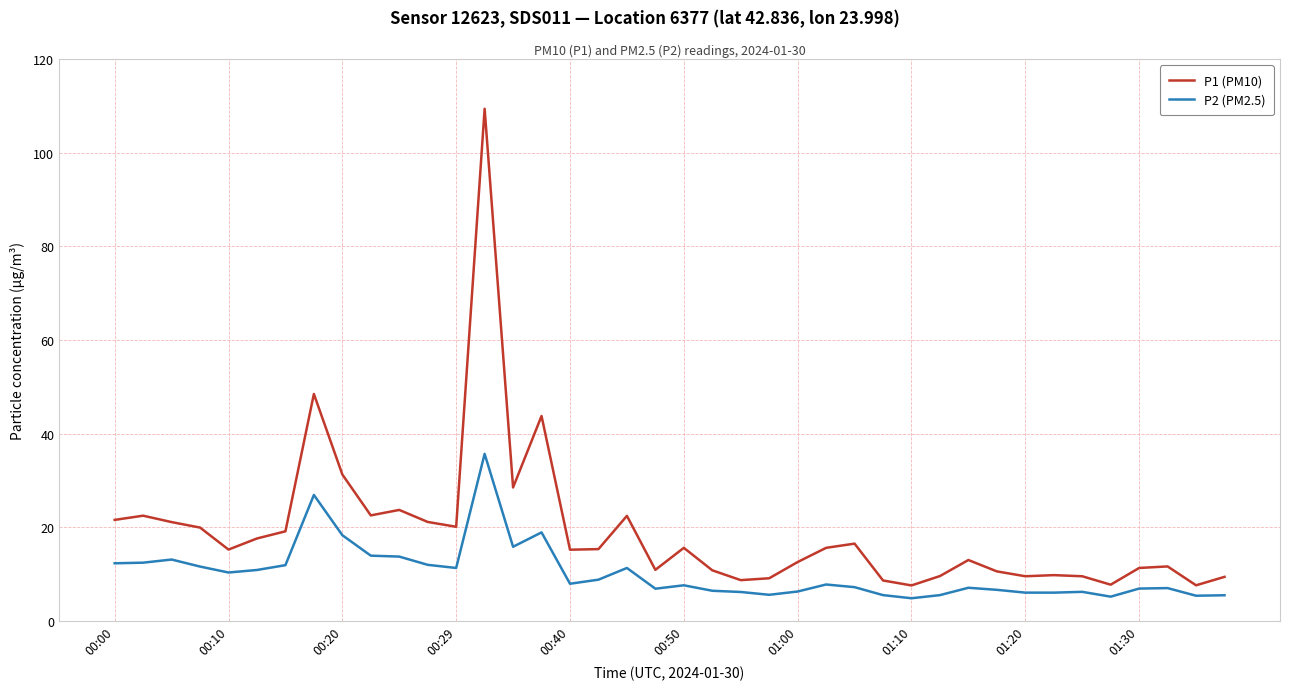

What is the sum of all P1 (PM10) values?

764.5